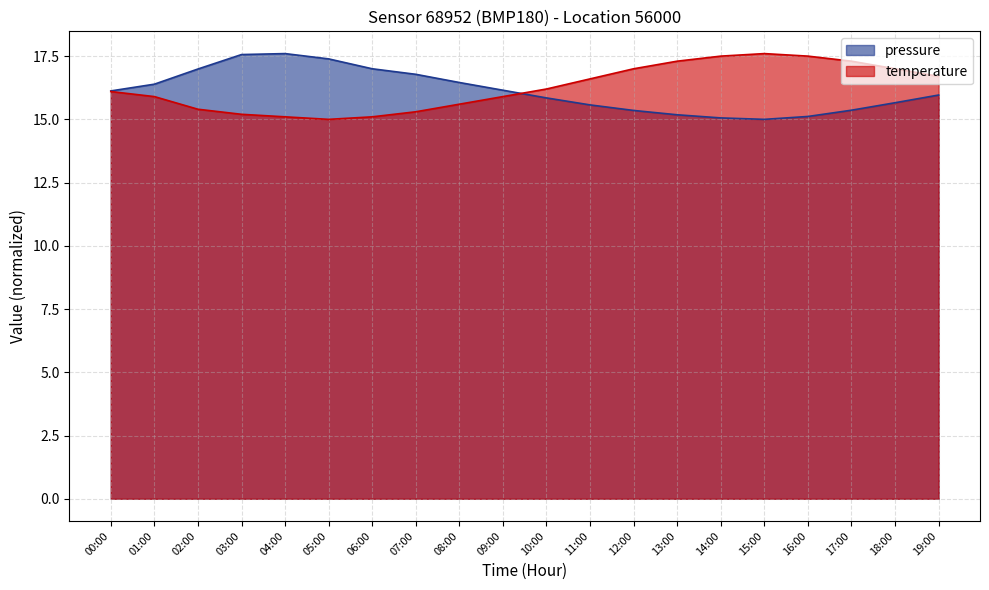

What is the maximum value for temperature?

17.6